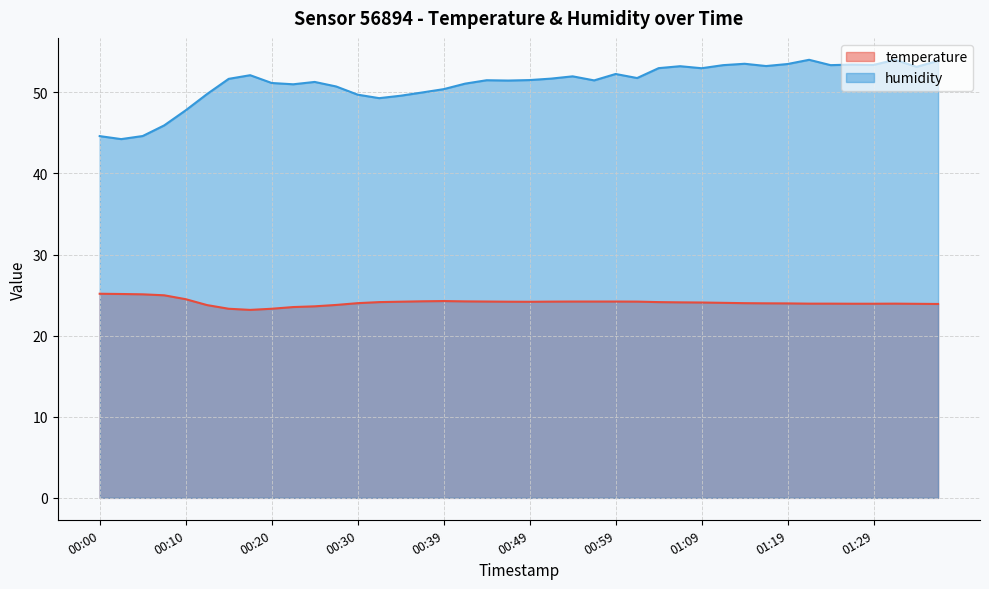

Where is the first local maximum for humidity?

00:17